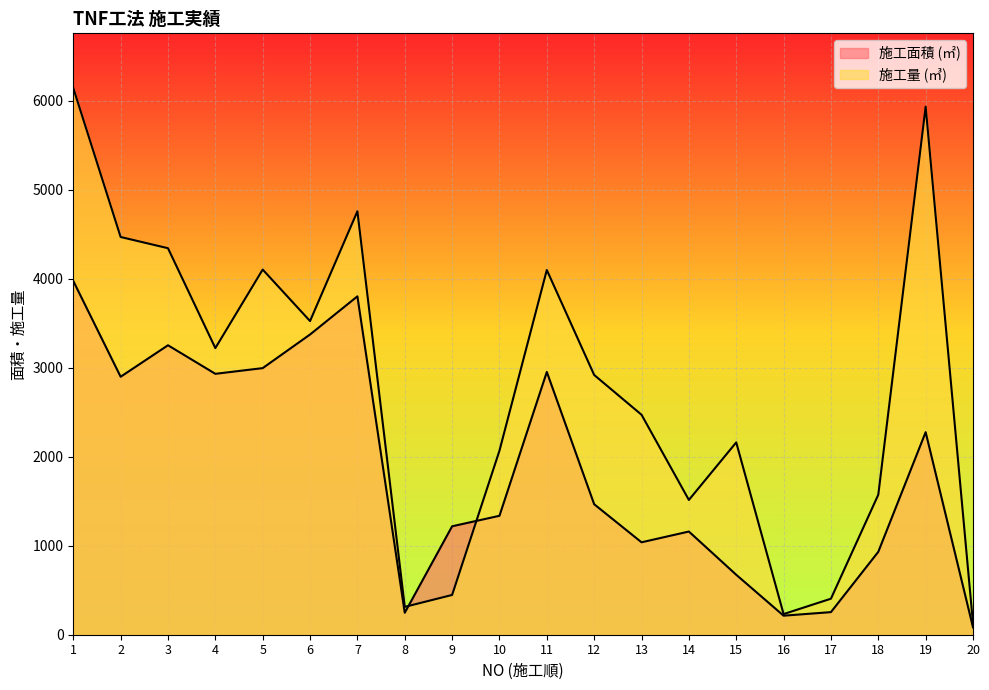

What is the total value across all series at 11?

7054.0